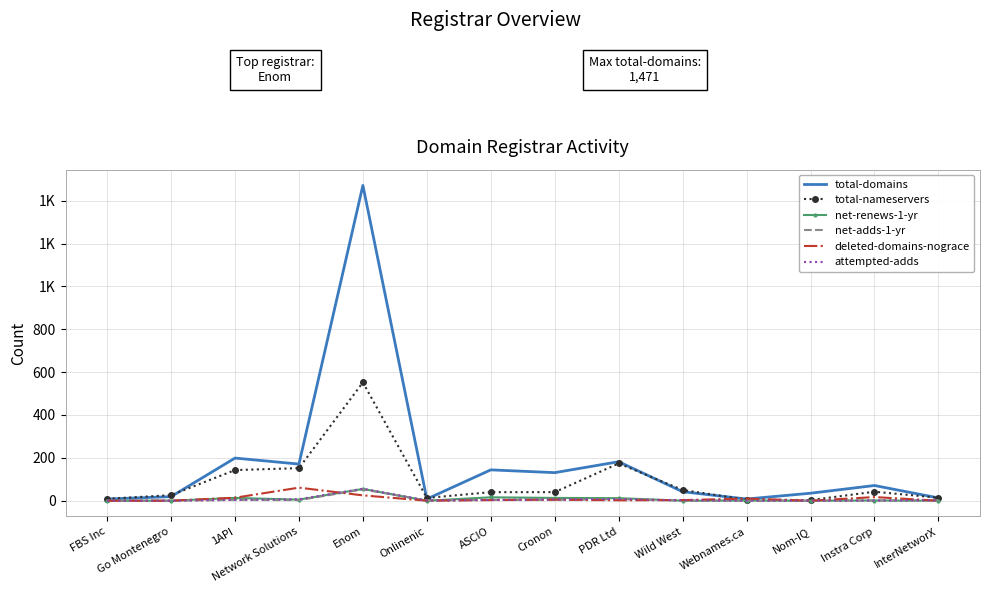

How many lines are shown in the chart?

6